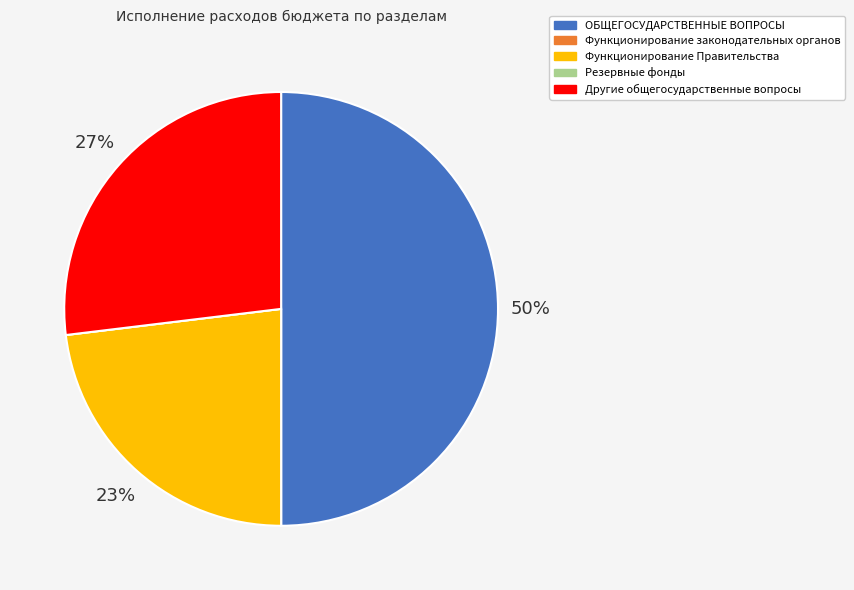

Does Функционирование Правительства account for over 50% of the chart?

No